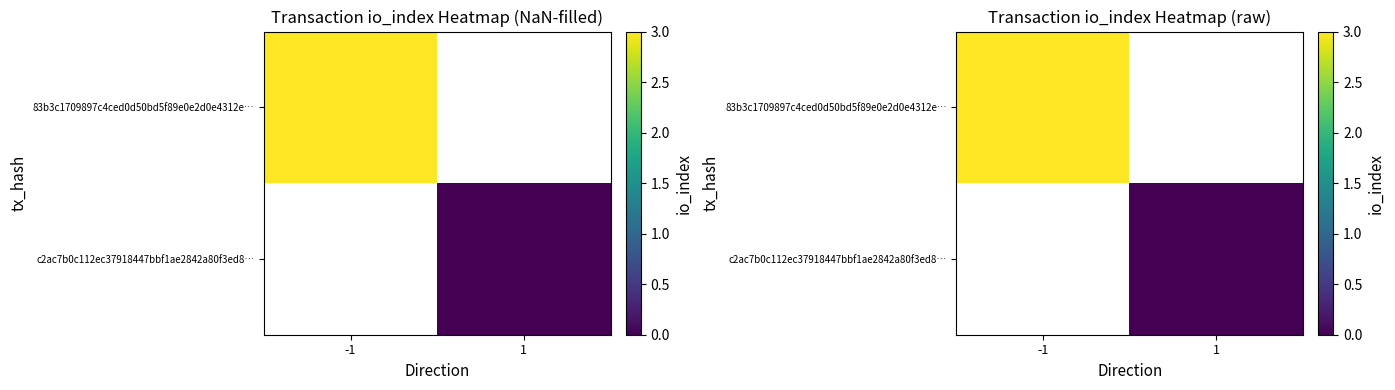

Which category has the highest value in the c2ac7b0c112ec37918447bbf1ae2842a80f3ed8… series?

-1